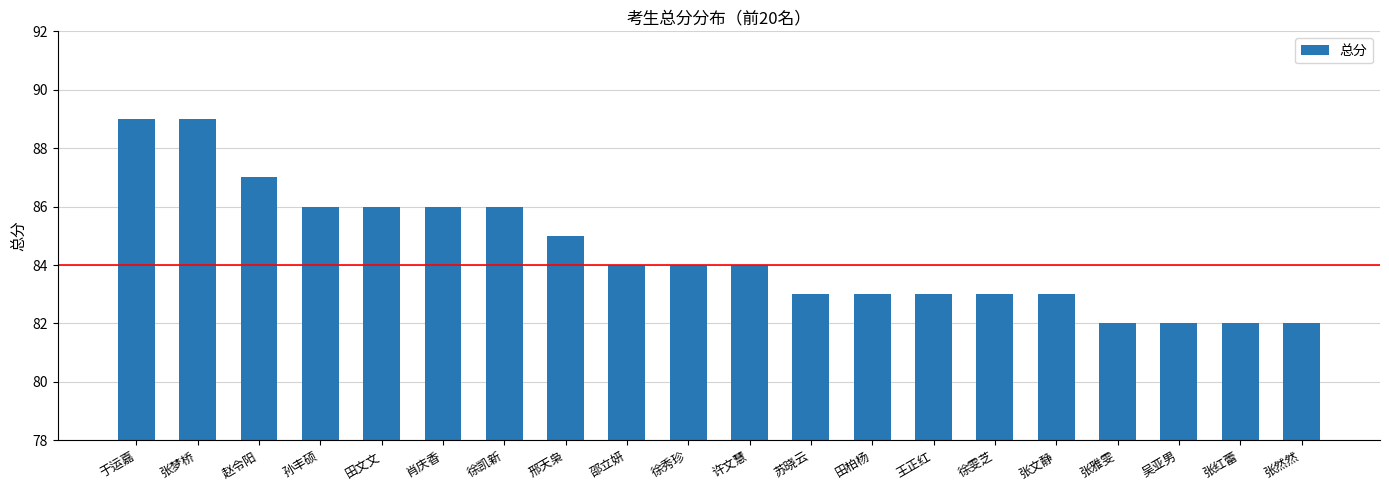

How many categories are shown in the chart?

20